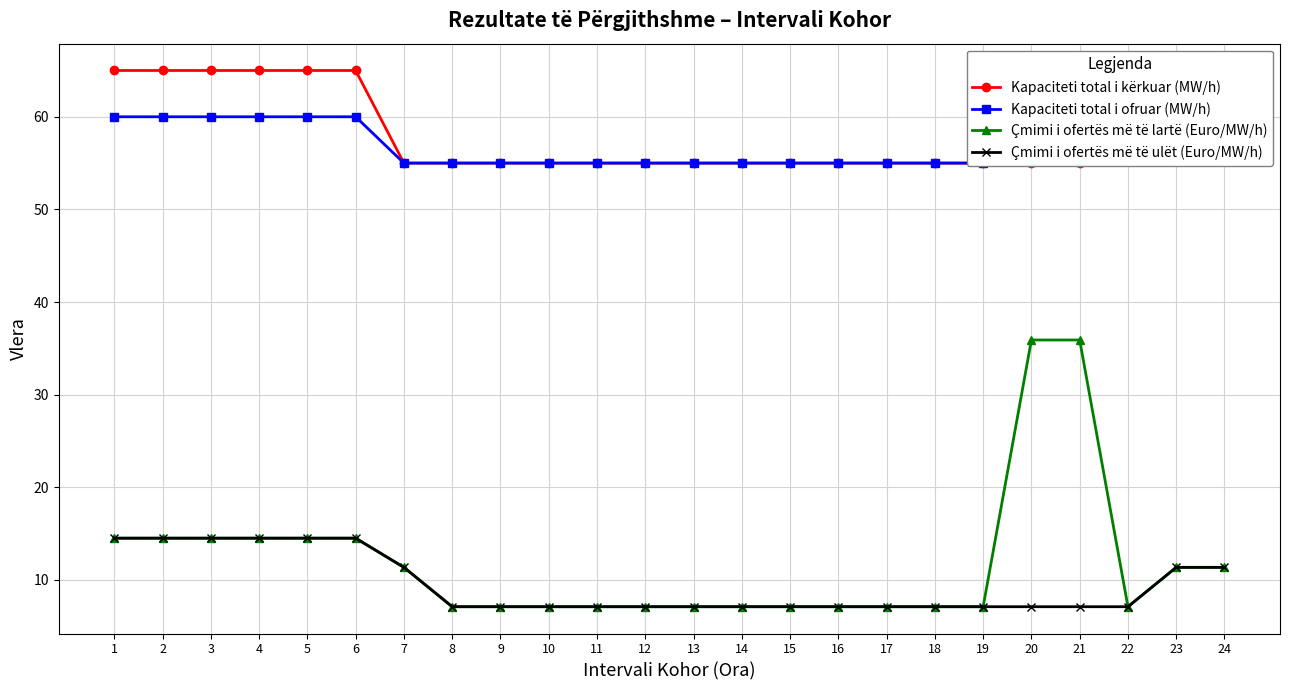

True or false: Çmimi i ofertës më të ulët (Euro/MW/h) and Kapaciteti total i kërkuar (MW/h) intersect in this chart.

False